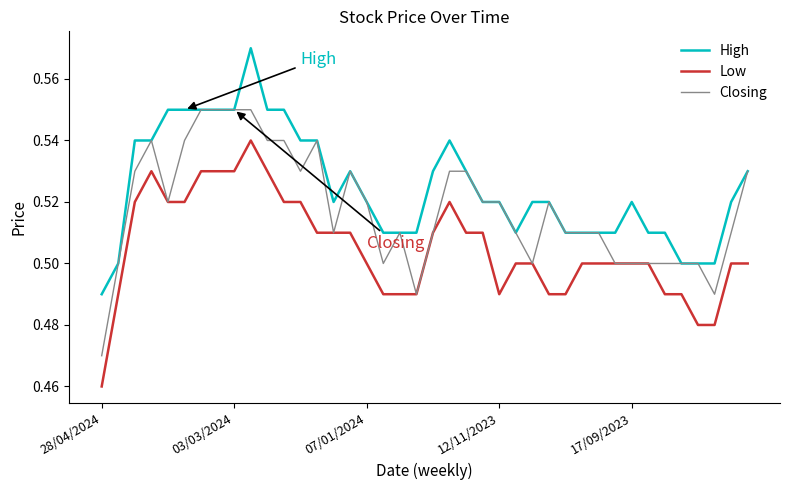

List the series in order of their overall mean, highest first.

High, Closing, Low